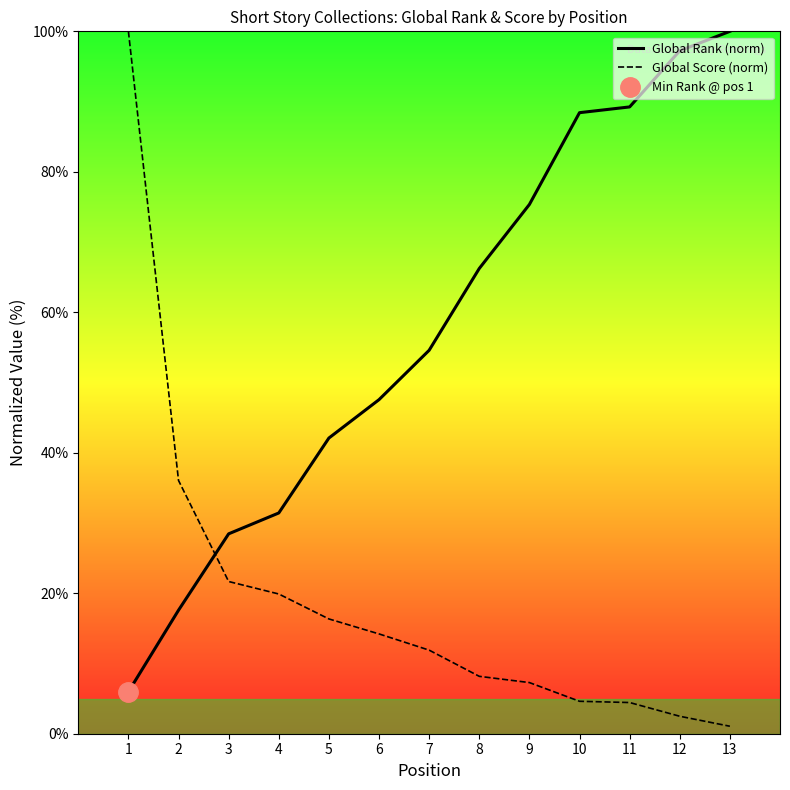

Reading right to left, extract all data points from this chart.

Global Rank (norm): 100.0	97.2	89.2	88.4	75.3	66.2	54.6	47.6	42.1	31.4	28.5	17.6	6.0
Global Score (norm): 1.1	2.5	4.4	4.6	7.3	8.2	11.9	14.2	16.3	19.9	21.7	36.1	100.0